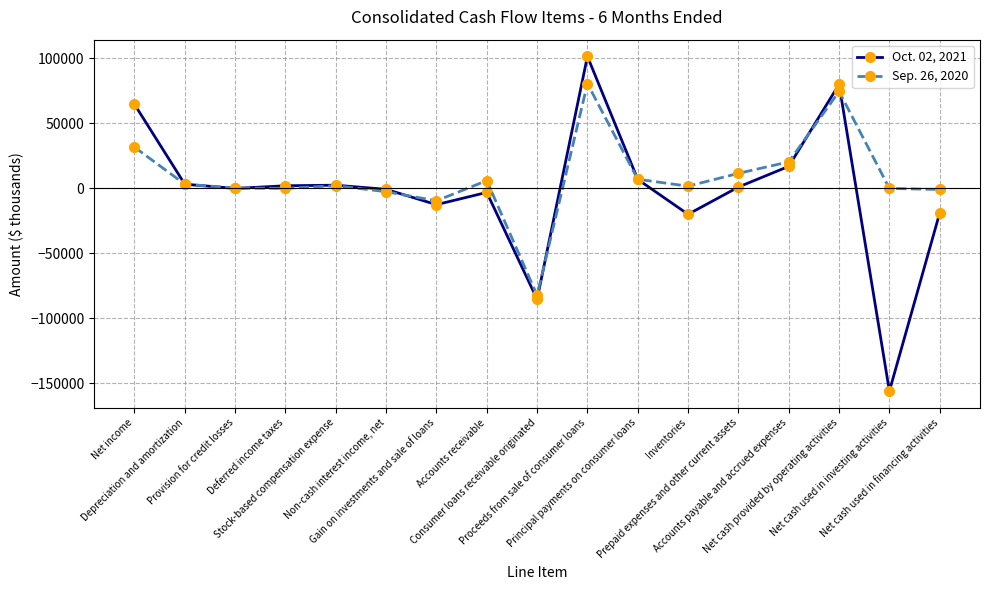

What is the value of the Oct. 02, 2021 point at the 6th from the left?

-770